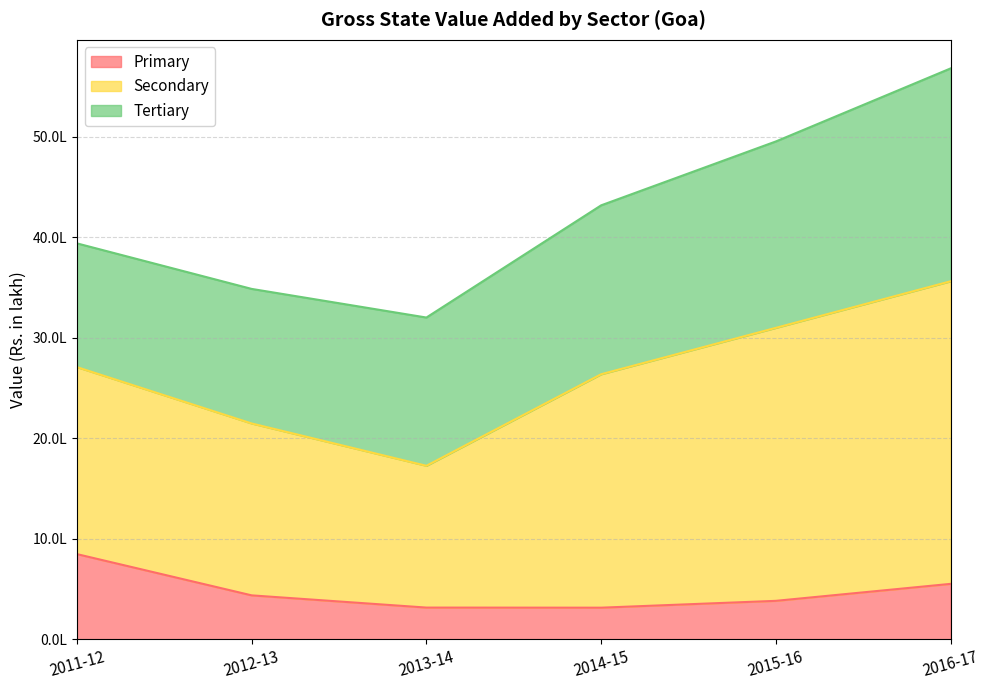

How many interior local valleys does the Secondary series have?

1